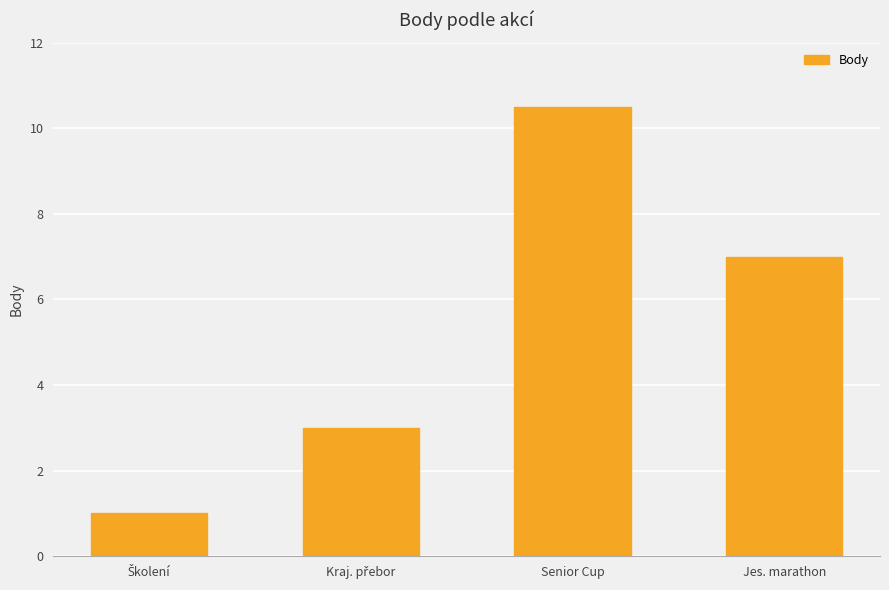

The chart shows a value of 17.2 at Senior Cup. True or false?

False